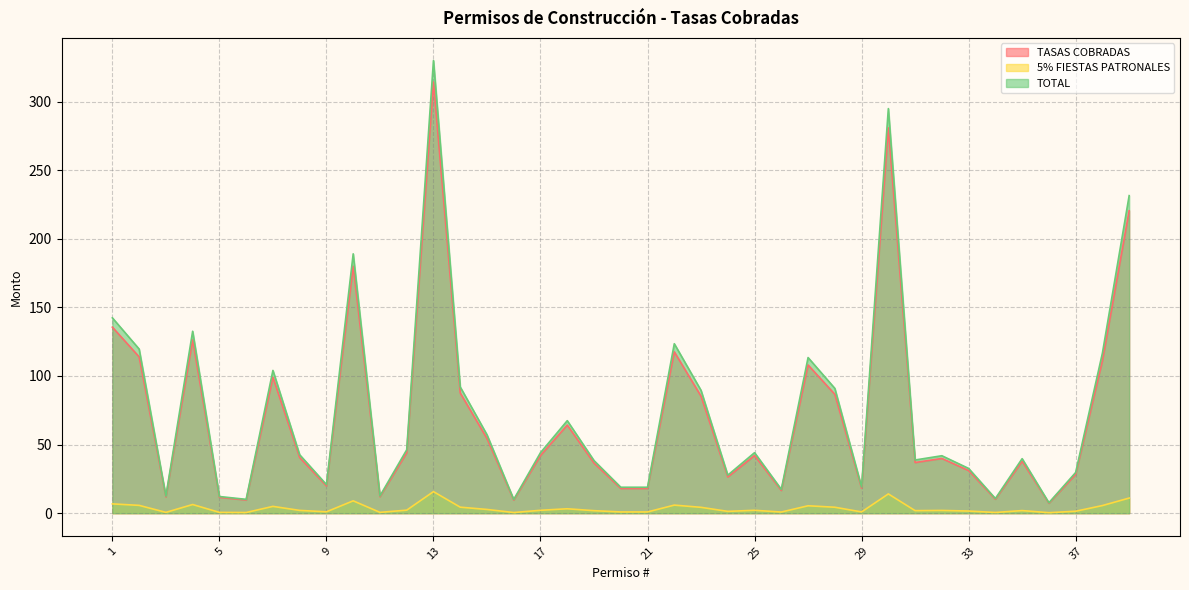

Reading left to right, extract all data points from this chart.

TASAS COBRADAS: 1=135.6	2=113.9	3=11.8	4=126.3	5=11.6	6=9.6	7=99.1	8=40.5	9=19.8	10=180.0	11=12.0	12=44.0	13=314.2	14=87.6	15=54.4	16=9.5	17=42.0	18=64.2	19=36.5	20=18.0	21=18.0	22=117.6	23=85.2	24=26.4	25=42.0	26=16.5	27=108.0	28=86.6	29=18.2	30=280.8	31=36.9	32=39.9	33=31.1	34=10.2	35=37.8	36=7.2	37=28.2	38=111.1	39=220.4
5% FIESTAS PATRONALES: 1=6.8	2=5.7	3=0.6	4=6.3	5=0.6	6=0.5	7=5.0	8=2.0	9=1.0	10=9.0	11=0.6	12=2.2	13=15.7	14=4.4	15=2.7	16=0.5	17=2.1	18=3.2	19=1.8	20=0.9	21=0.9	22=5.9	23=4.3	24=1.3	25=2.1	26=0.8	27=5.4	28=4.3	29=0.9	30=14.0	31=1.8	32=2.0	33=1.6	34=0.5	35=1.9	36=0.4	37=1.4	38=5.6	39=11.0
TOTAL: 1=142.3	2=119.6	3=12.4	4=132.6	5=12.1	6=10.1	7=104.0	8=42.6	9=20.8	10=189.0	11=12.6	12=46.2	13=329.9	14=92.0	15=57.1	16=10.0	17=44.1	18=67.4	19=38.3	20=18.9	21=18.9	22=123.5	23=89.5	24=27.7	25=44.1	26=17.4	27=113.4	28=90.9	29=19.1	30=294.8	31=38.8	32=41.9	33=32.6	34=10.7	35=39.7	36=7.6	37=29.7	38=116.7	39=231.4